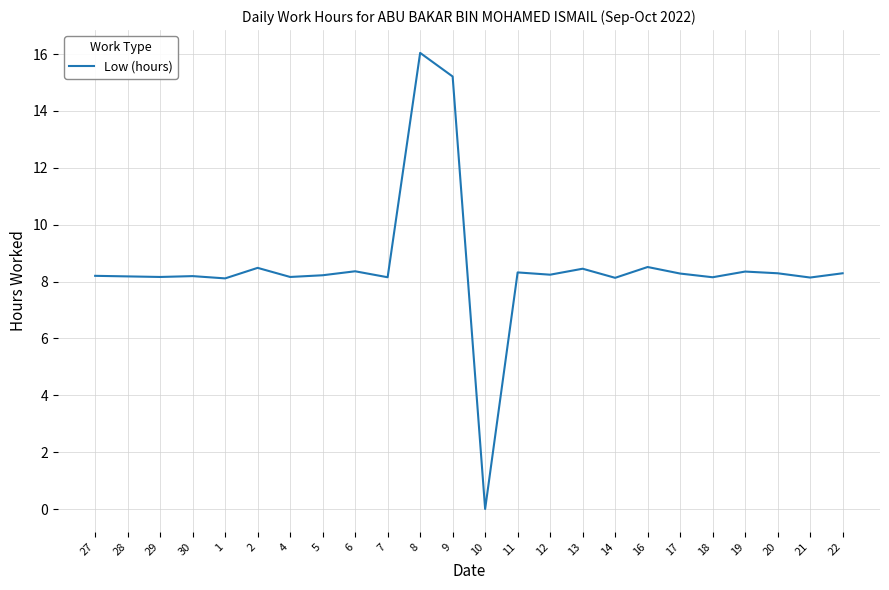

What is the maximum value shown in the chart?

16.0